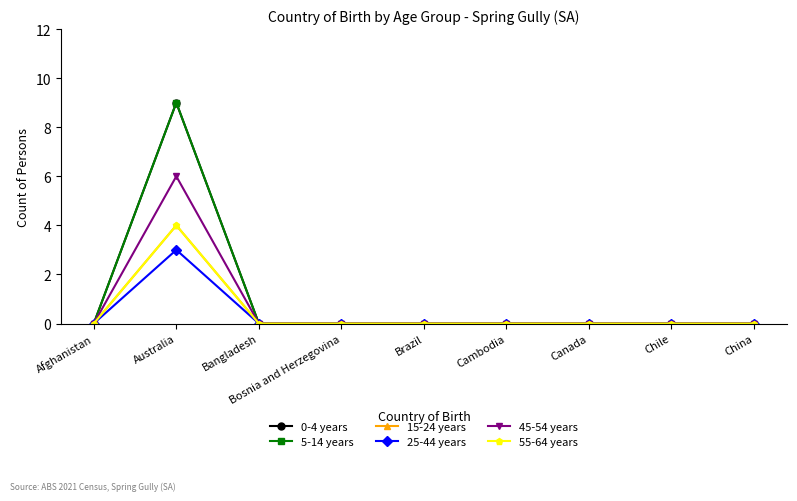

Is this an area chart (filled region under the line)?

No